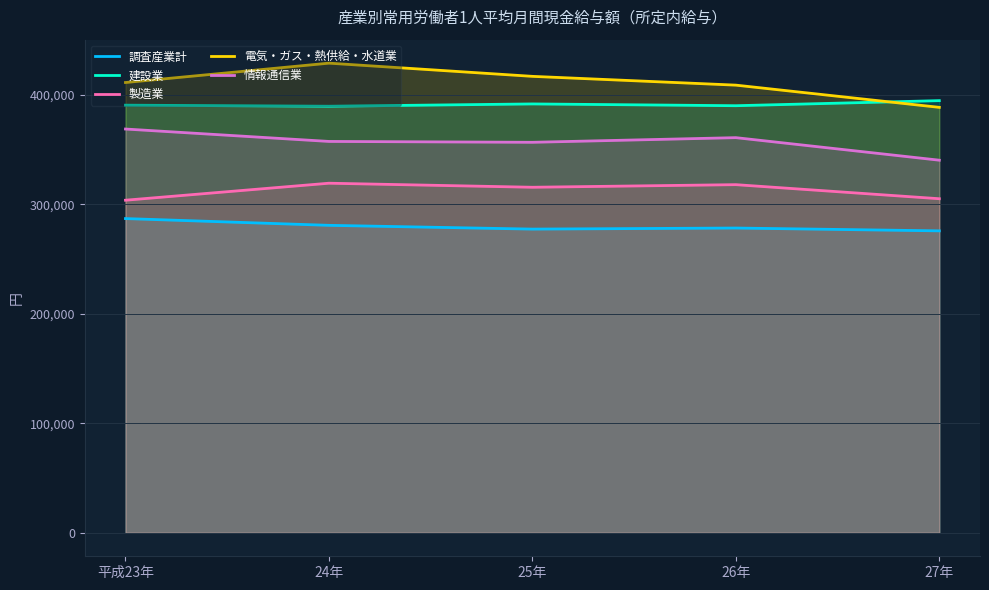

True or false: 情報通信業 has more than 0 points higher than both neighbors.

True